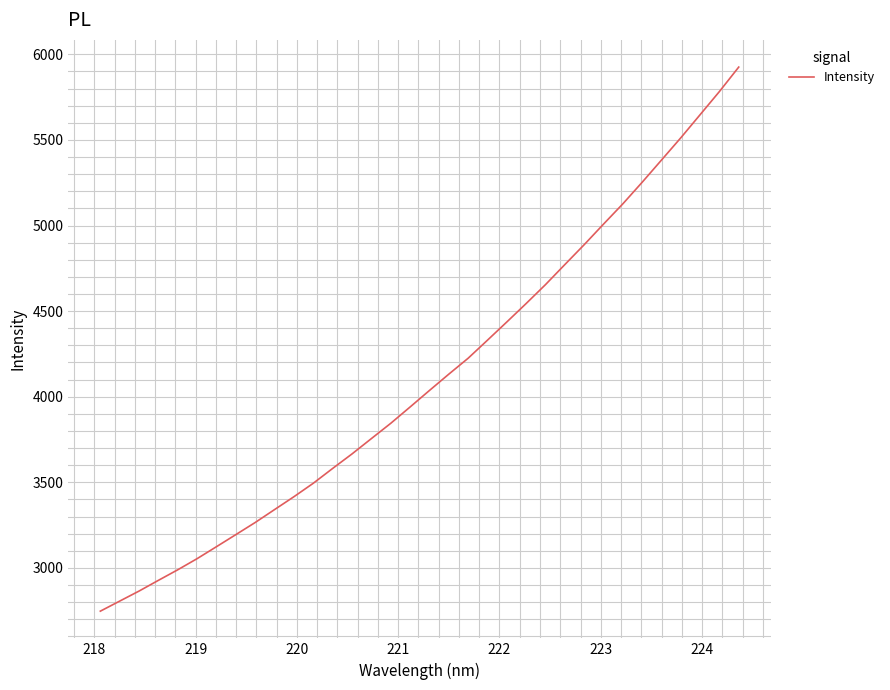

How many lines are shown in the chart?

1